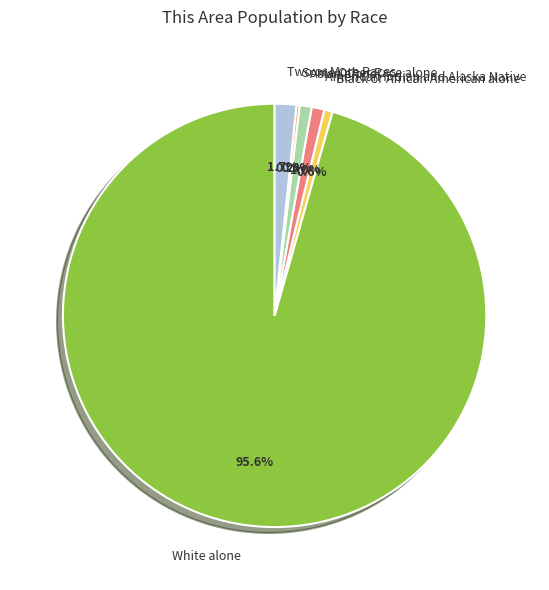

What percentage is the Black or African American alone slice, to the nearest percent?

1%